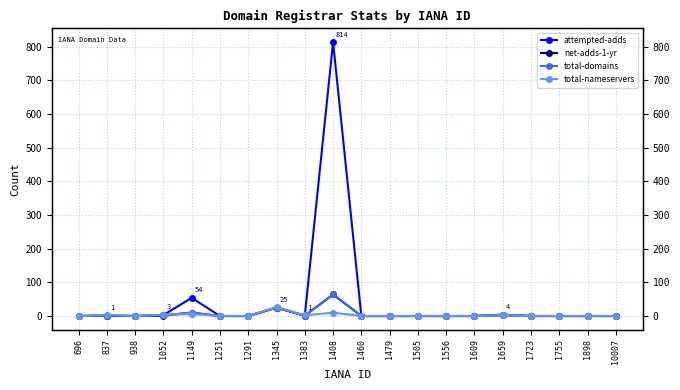

At how many categories does at least one series exceed 803?

1